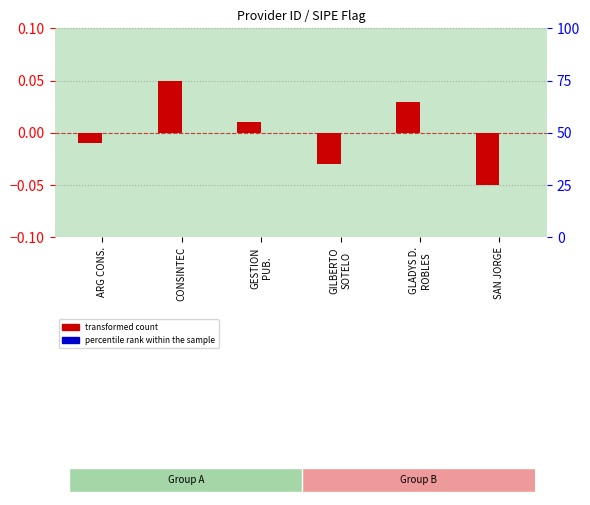

Reading left to right, transcribe all the data shown in this chart.

transformed count: ARG CONS.=-0.0	CONSINTEC=0.1	GESTION
PUB.=0.0	GILBERTO
SOTELO=-0.0	GLADYS D.
ROBLES=0.0	SAN JORGE=-0.1
percentile rank within the sample: ARG CONS.=0.0	CONSINTEC=0.0	GESTION
PUB.=0.0	GILBERTO
SOTELO=0.0	GLADYS D.
ROBLES=0.0	SAN JORGE=0.0